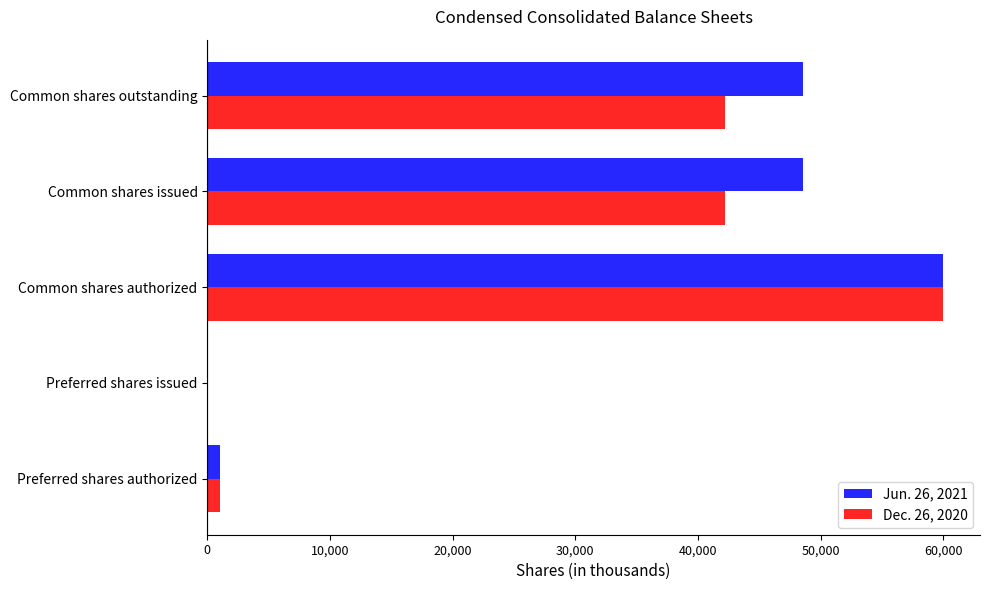

The Dec. 26, 2020 series shows 63135 at Common shares issued. True or false?

False